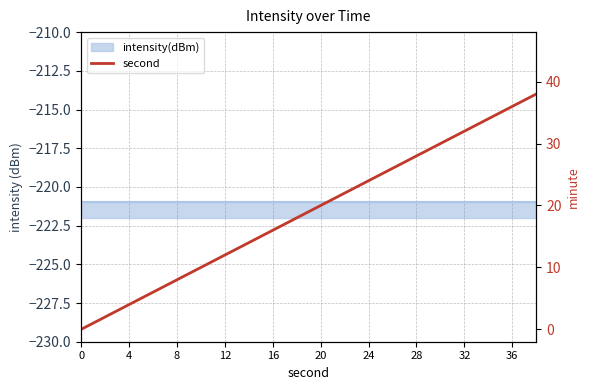

Does the chart have visible grid lines?

Yes